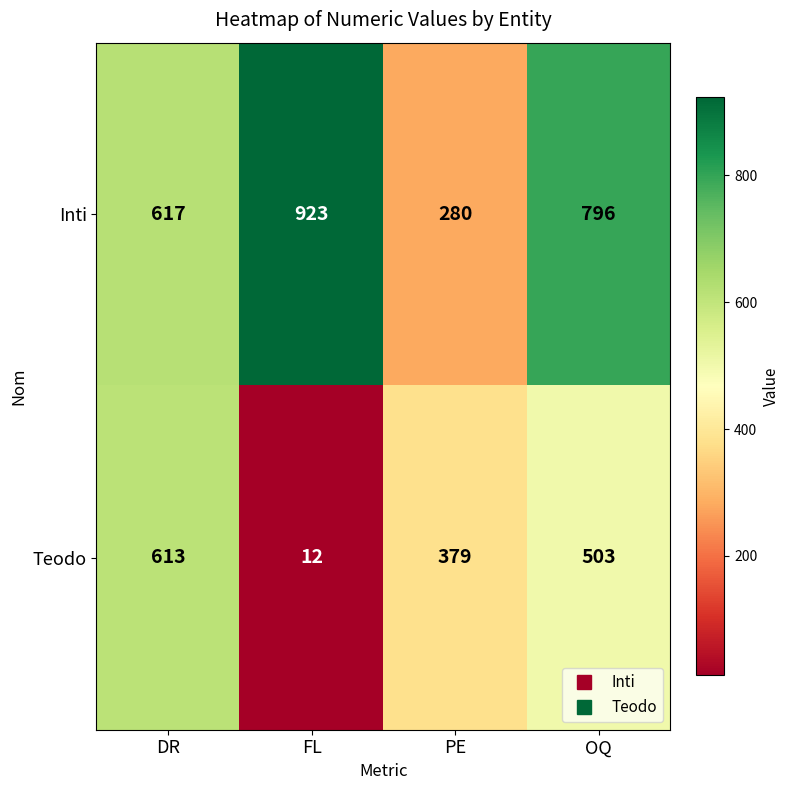

Reading left to right, list all the values displayed in this chart.

Inti: 617	923	280	796
Teodo: 613	12	379	503